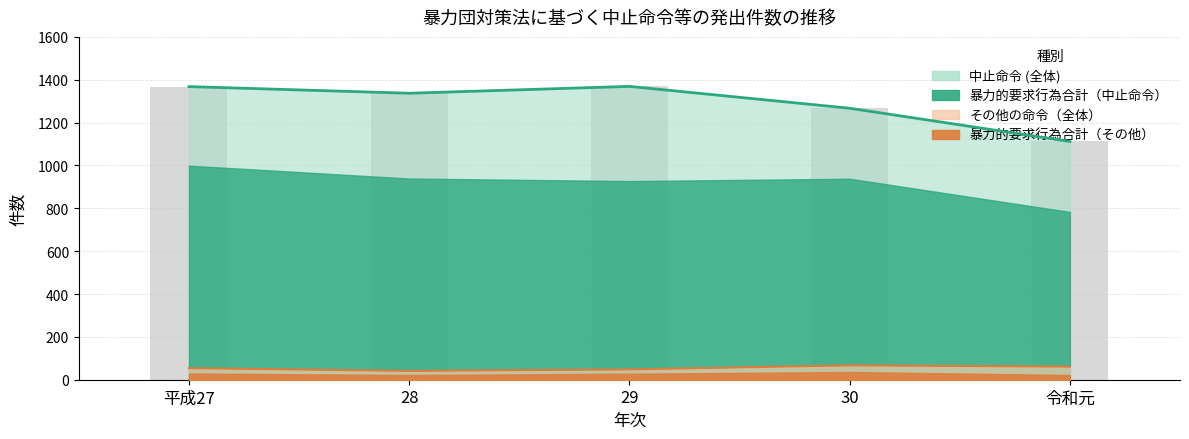

What is the approximate value of その他の命令 at 29, to the nearest 5?

50